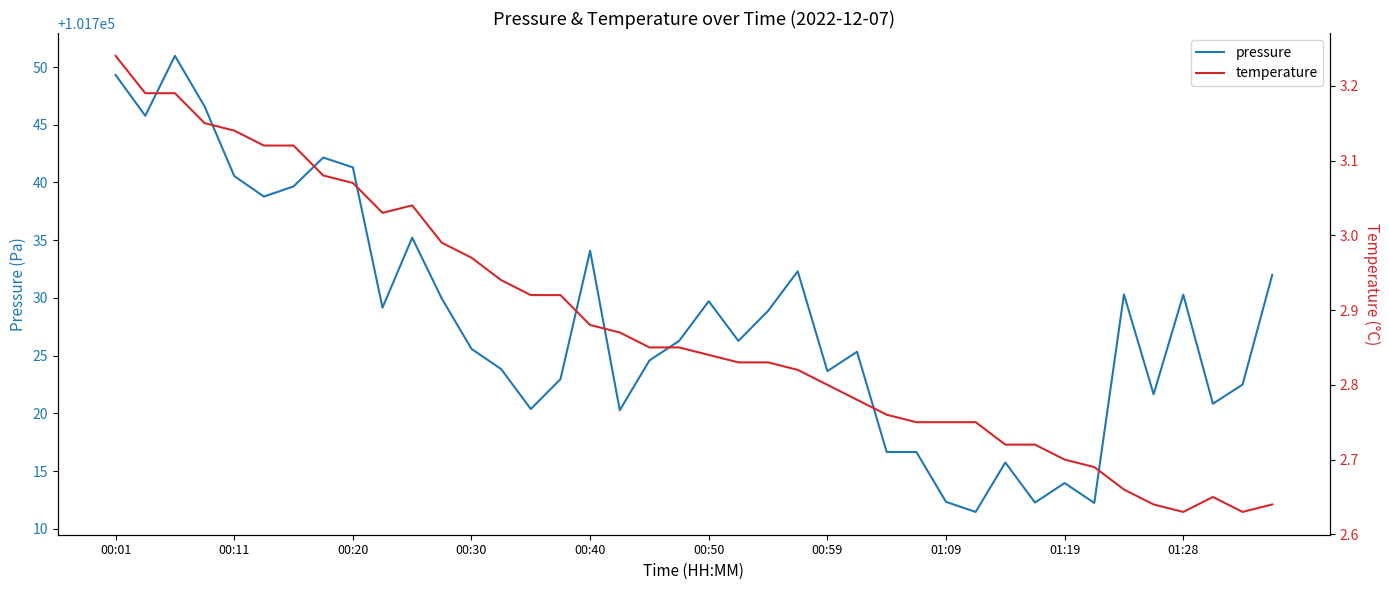

What is the smallest value displayed?

2.6